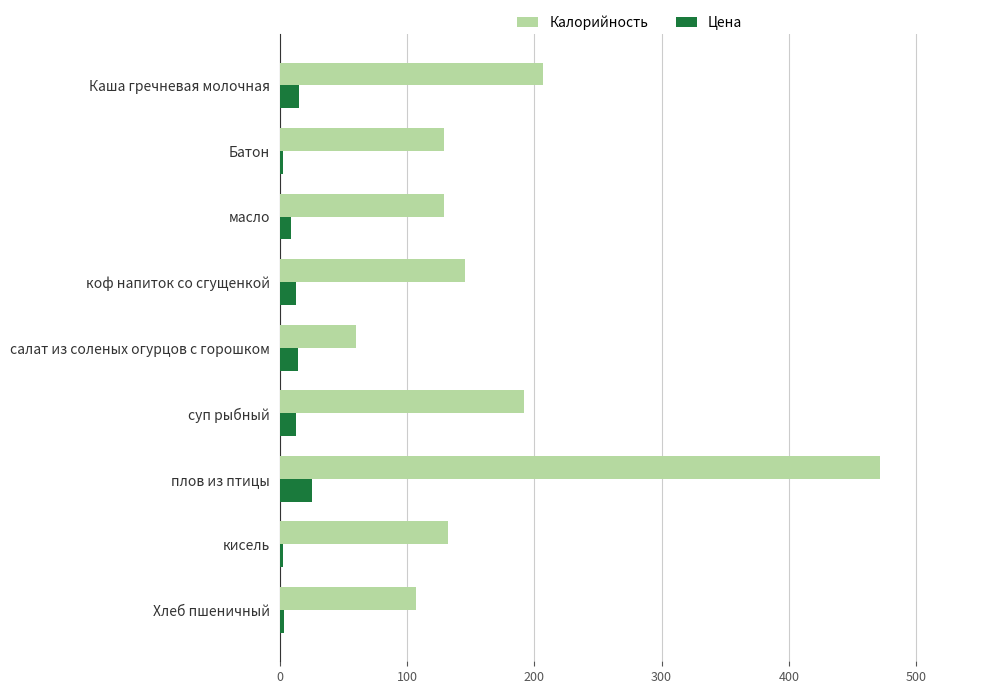

The value of Калорийность at суп рыбный is 192.3. True or false?

True